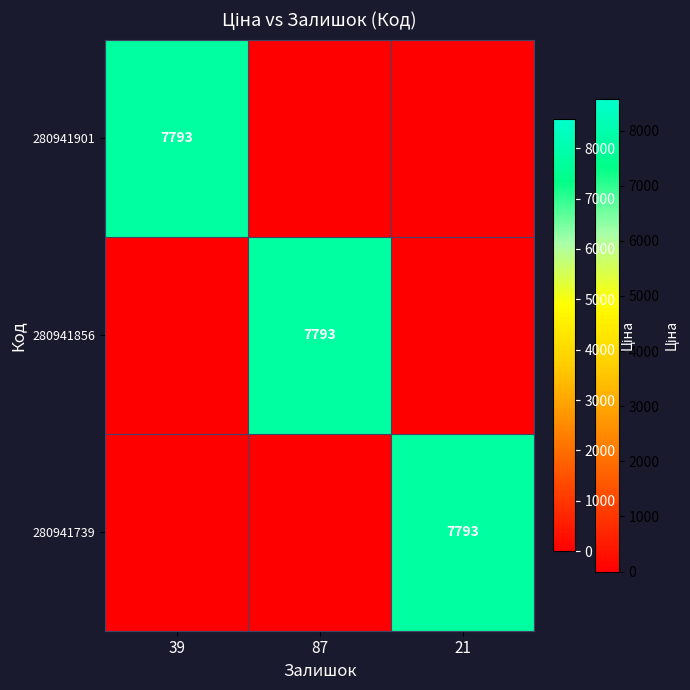

The 280941856 series shows 11317 at 87. True or false?

False